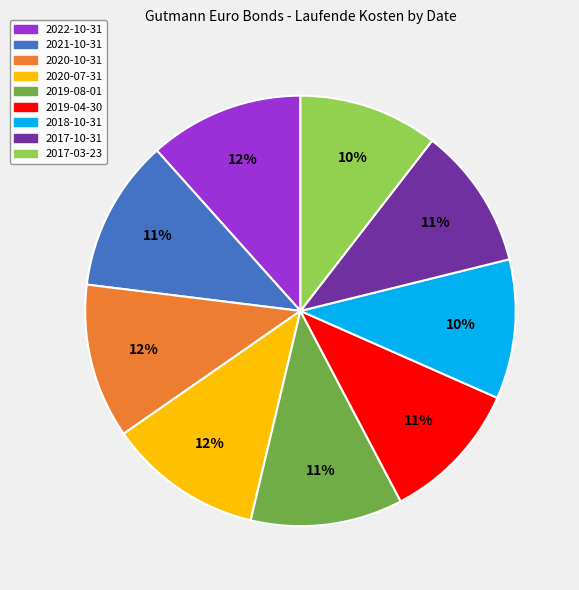

Does 2022-10-31 represent more than half of the total?

No